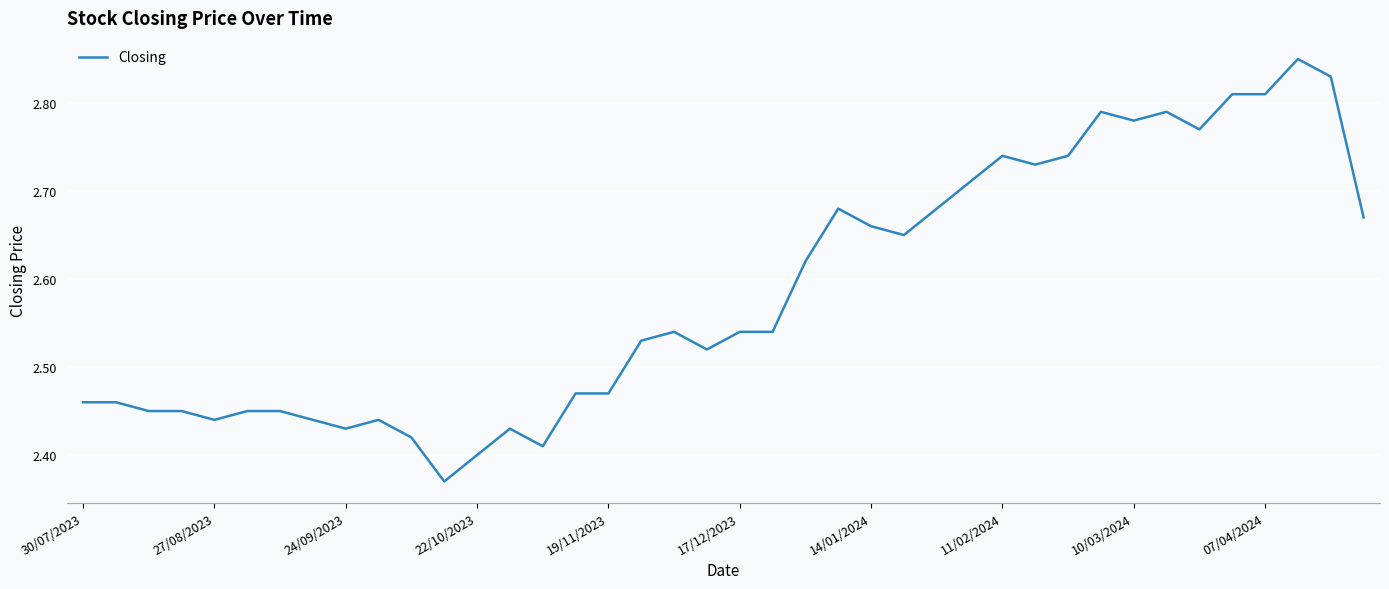

What is the difference between the maximum and minimum values?

0.5